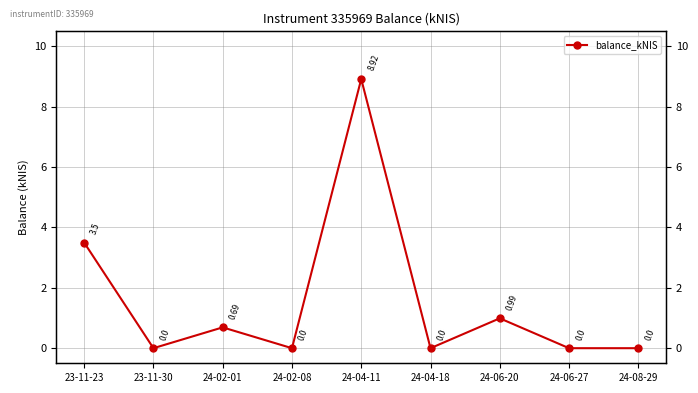

List the labels in order of value, smallest first.

23-11-30, 24-02-08, 24-04-18, 24-06-27, 24-08-29, 24-02-01, 24-06-20, 23-11-23, 24-04-11